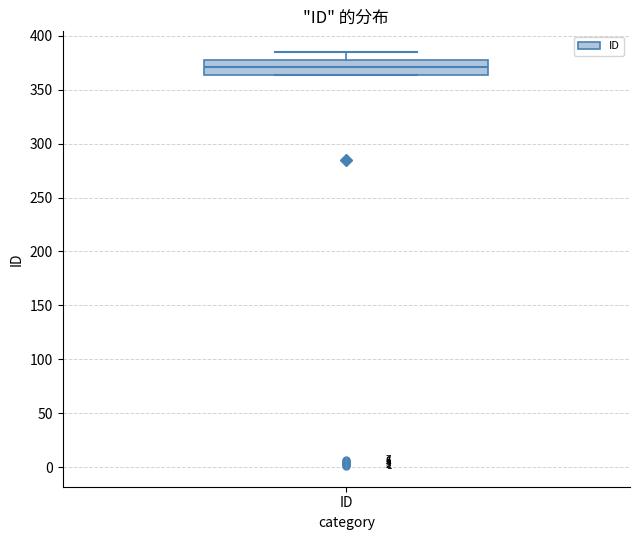

Transcribe this box plot: give where the median line is, the range the box spans, and where the two whiskers end, as read against the y-axis. The values are not printed on the chart, so give them approximately, as read against the axis.

median 370, box 365 to 380, whiskers 365 to 385